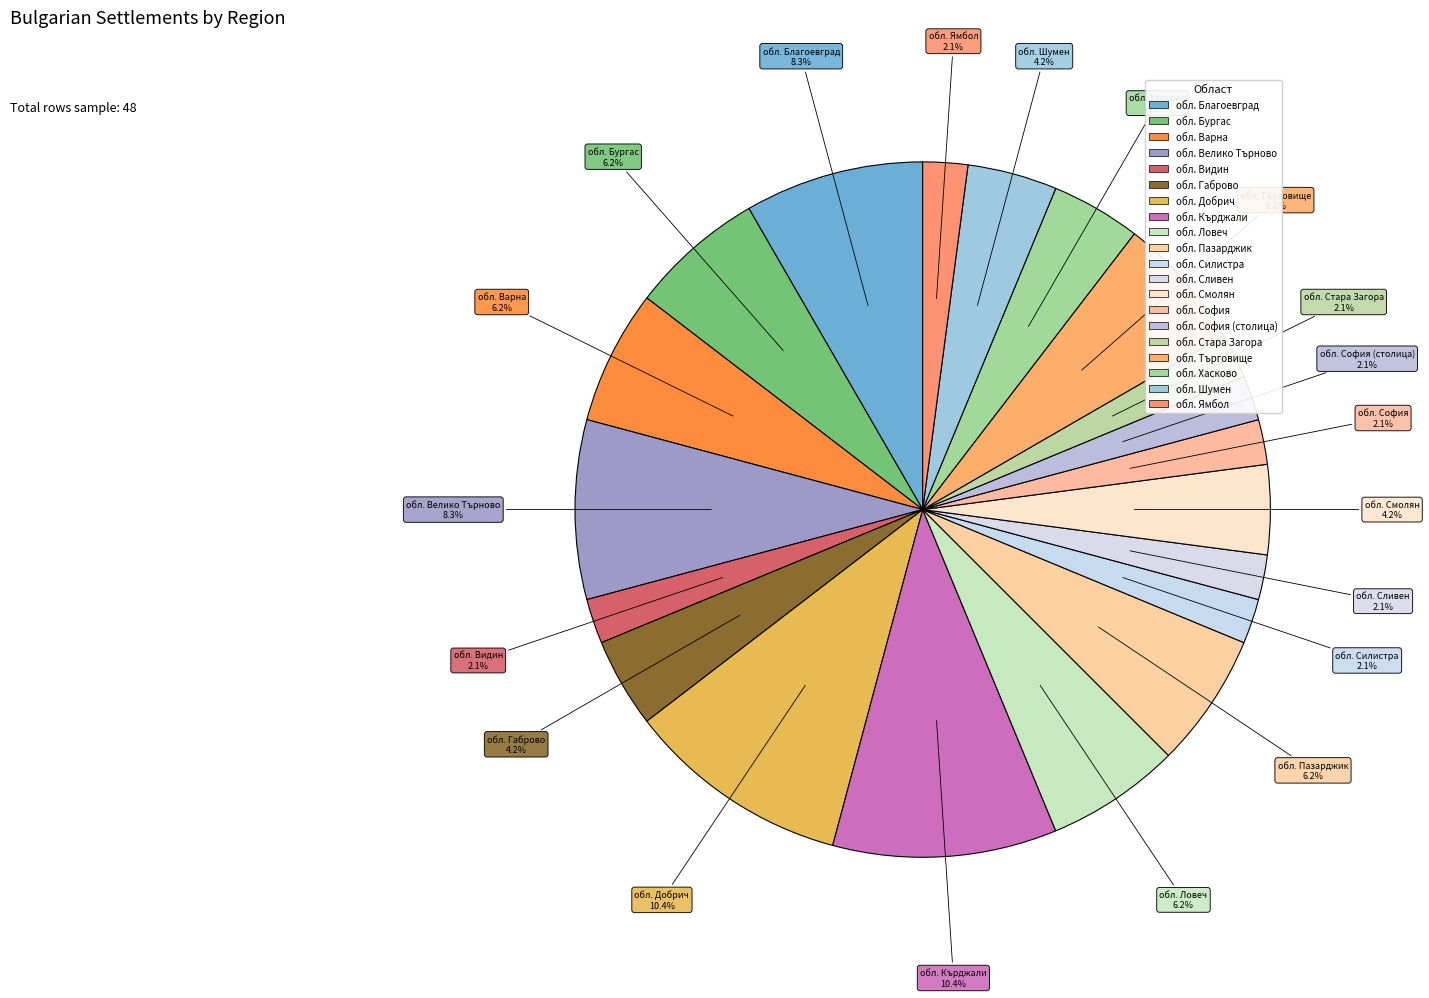

Count the number of slices in the pie.

20